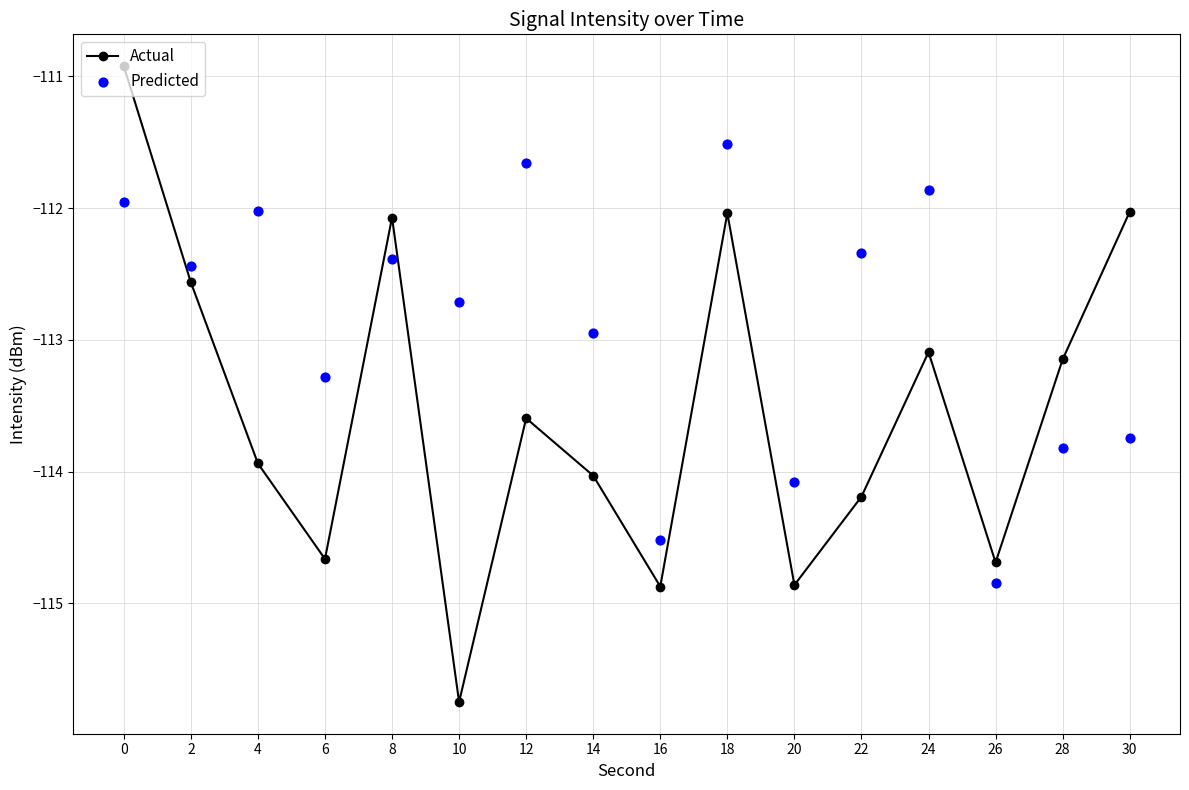

Which series contains the lowest Y value?

Actual